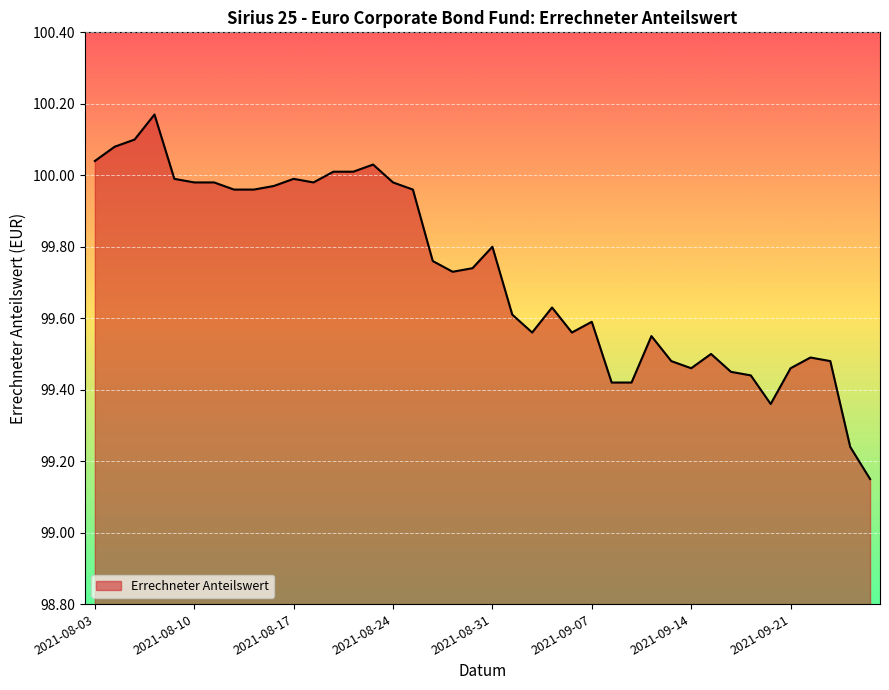

Reading left to right, list all the values displayed in this chart.

2021-08-03=100.0	2021-08-04=100.1	2021-08-05=100.1	2021-08-06=100.2	2021-08-09=100.0	2021-08-10=100.0	2021-08-11=100.0	2021-08-12=100.0	2021-08-13=100.0	2021-08-16=100.0	2021-08-17=100.0	2021-08-18=100.0	2021-08-19=100.0	2021-08-20=100.0	2021-08-23=100.0	2021-08-24=100.0	2021-08-25=100.0	2021-08-26=99.8	2021-08-27=99.7	2021-08-30=99.7	2021-08-31=99.8	2021-09-01=99.6	2021-09-02=99.6	2021-09-03=99.6	2021-09-06=99.6	2021-09-07=99.6	2021-09-08=99.4	2021-09-09=99.4	2021-09-10=99.5	2021-09-13=99.5	2021-09-14=99.5	2021-09-15=99.5	2021-09-16=99.5	2021-09-17=99.4	2021-09-20=99.4	2021-09-21=99.5	2021-09-22=99.5	2021-09-23=99.5	2021-09-24=99.2	2021-09-27=99.2